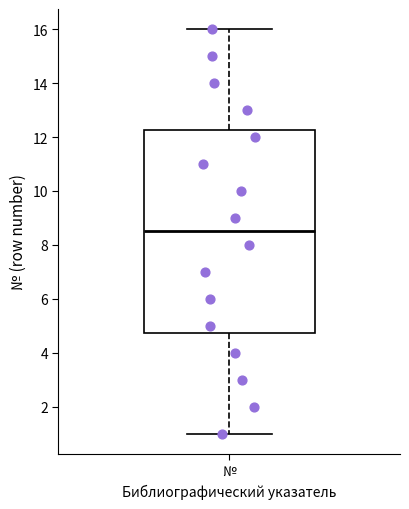

Where is the upper edge of the box for № on the y-axis? The values are not printed on the chart, so give them approximately, as read against the axis.

12.2